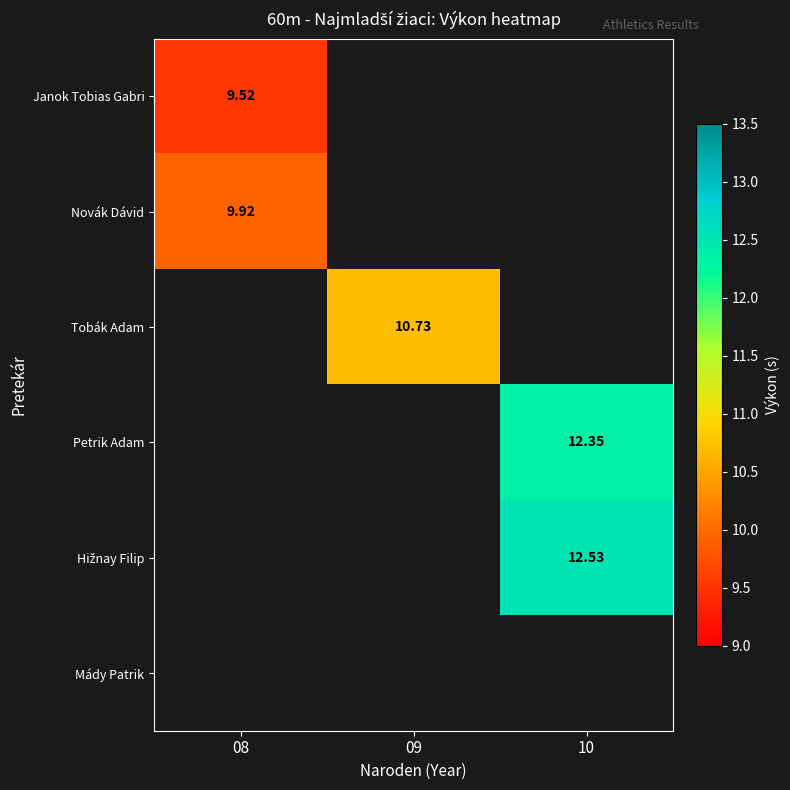

How many data points does each series have?

3